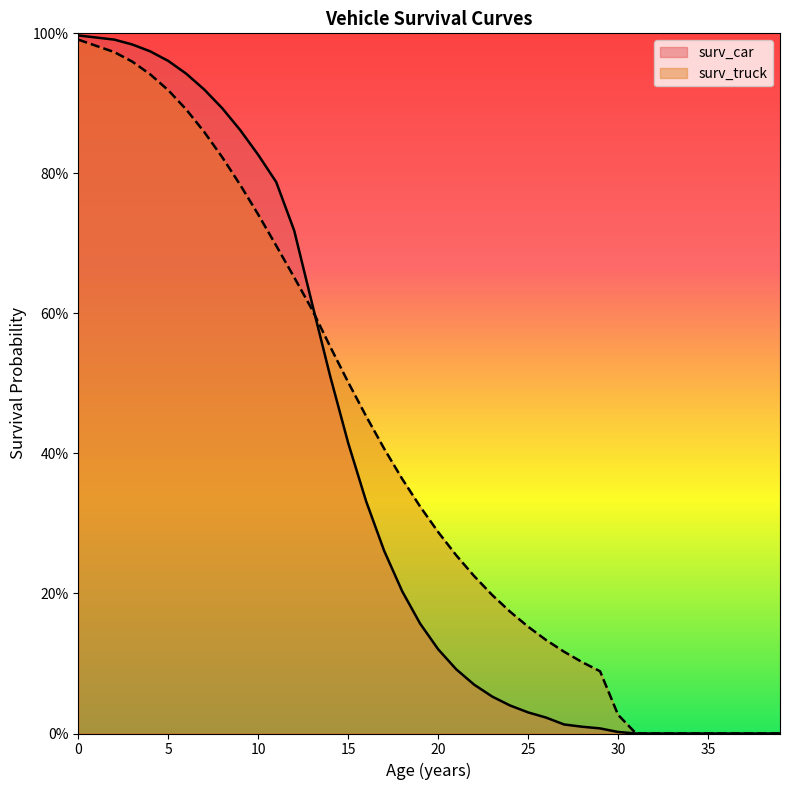

What is the difference between the second highest and minimum values in the surv_truck series?

1.0